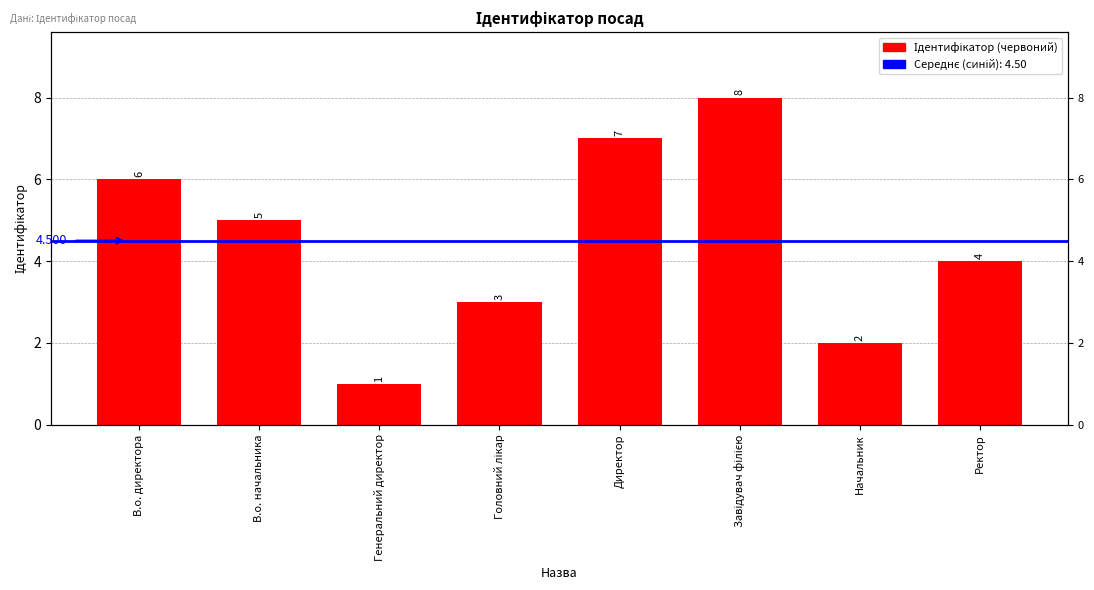

Reading left to right, extract all data points from this chart.

В.о. директора=6	В.о. начальника=5	Генеральний директор=1	Головний лікар=3	Директор=7	Завідувач філією=8	Начальник=2	Ректор=4